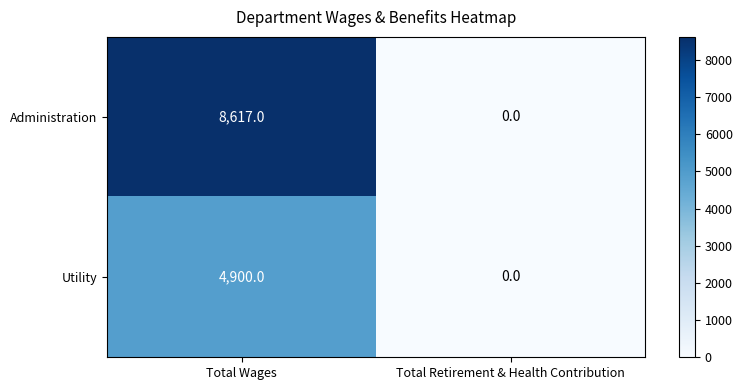

Which series has the widest spread of values?

Administration